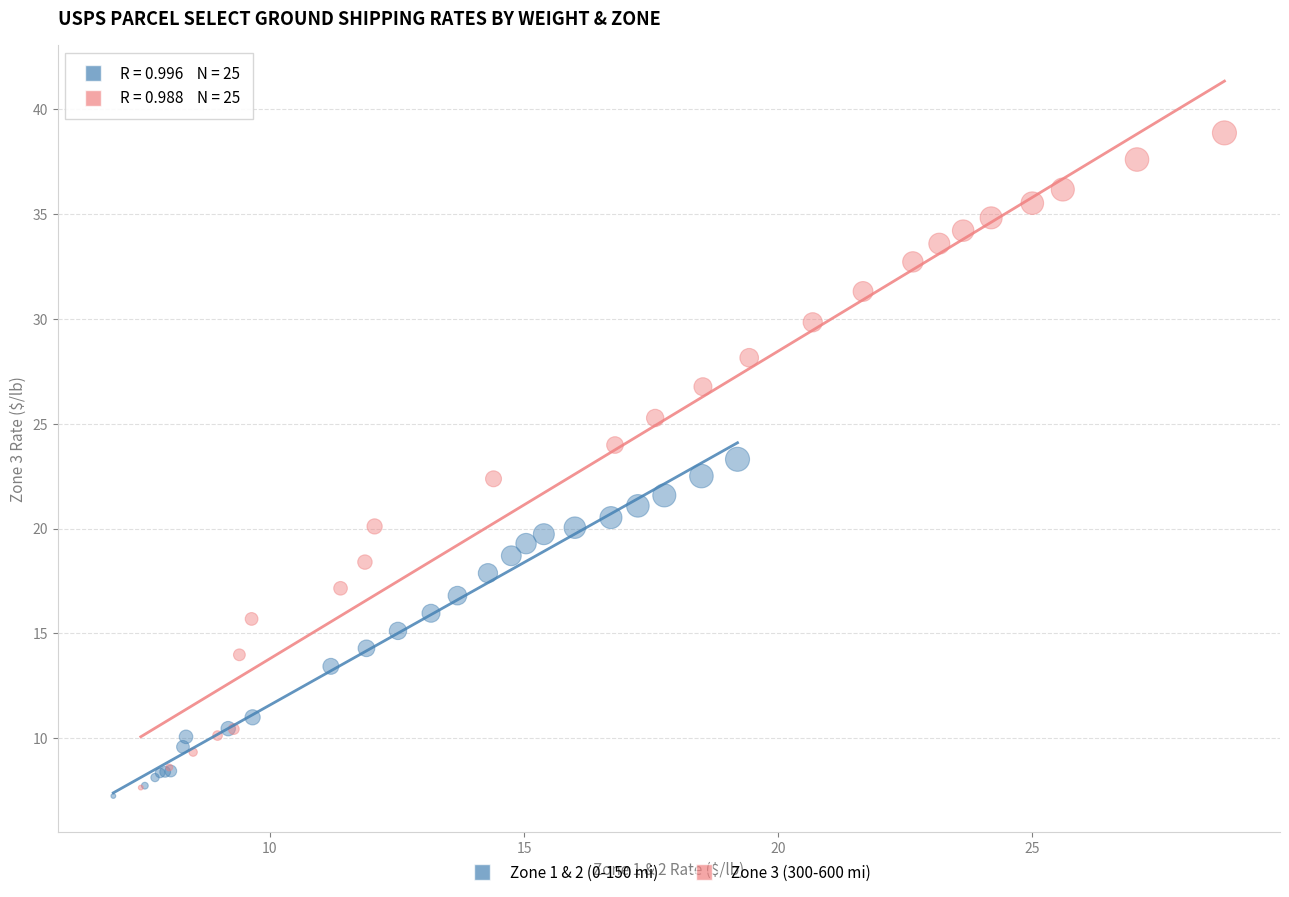

Which series has the widest spread of Y values?

Zone 3 (300-600 mi)